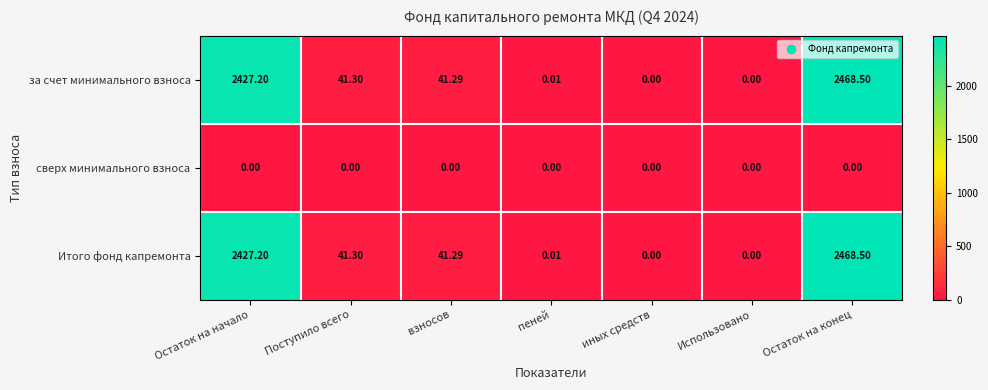

What is the total value across all series at взносов?

82.6